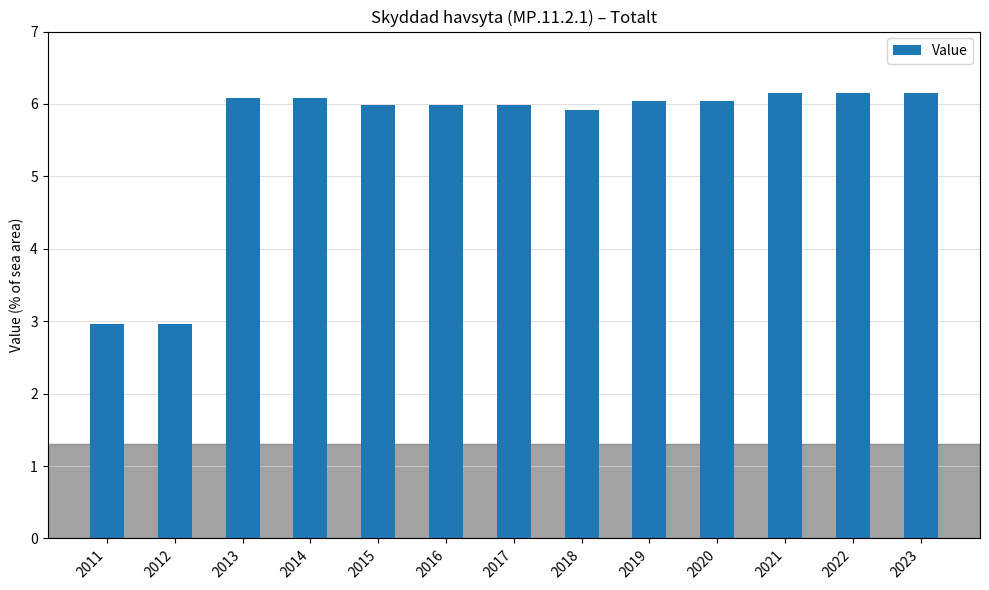

How many categories are shown in the chart?

13